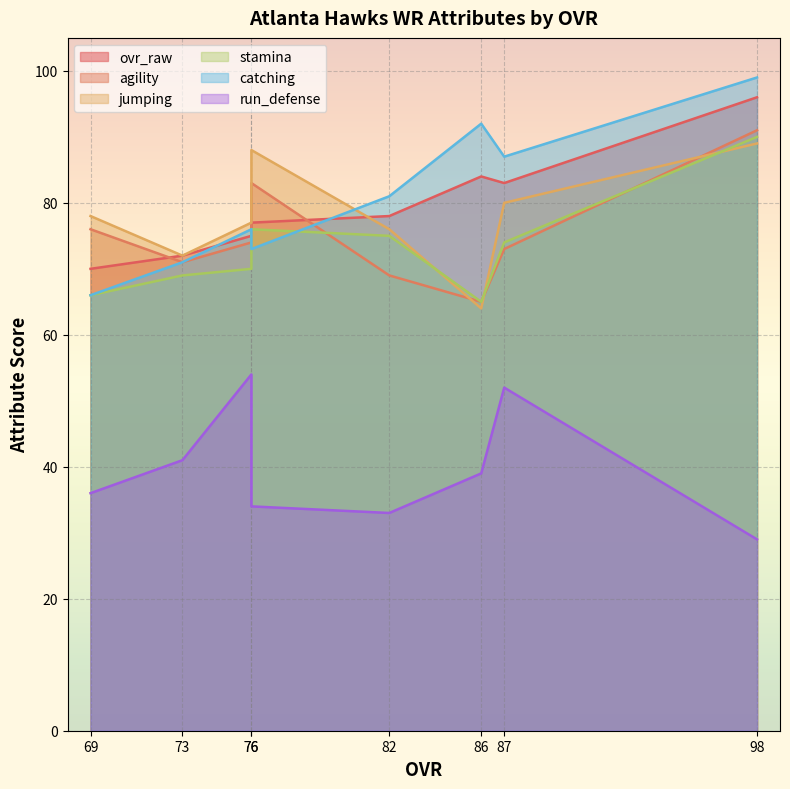

What is the difference between the ovr_raw values at 76 and 73?

5